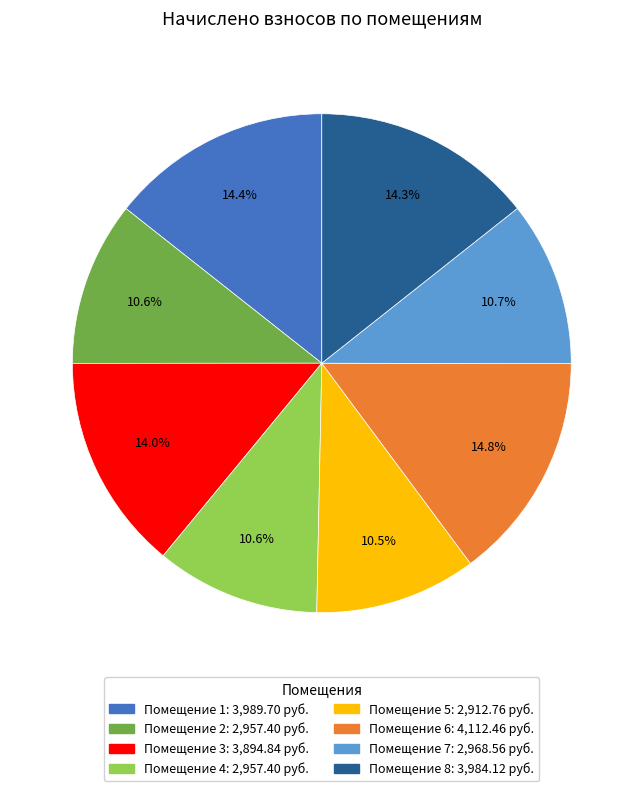

What percentage is NOT represented by Помещение 1: 3,989.70 руб.?

85.6%